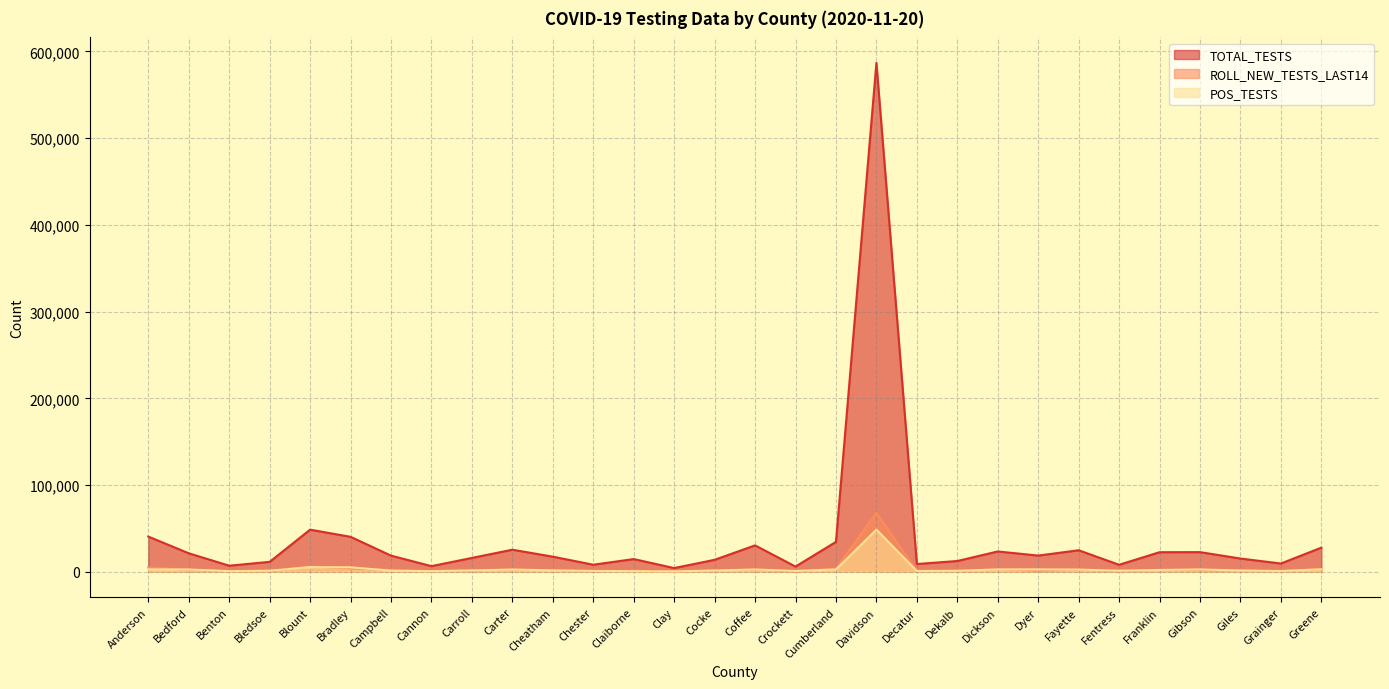

Between Decatur and Fayette, which is larger?

Fayette